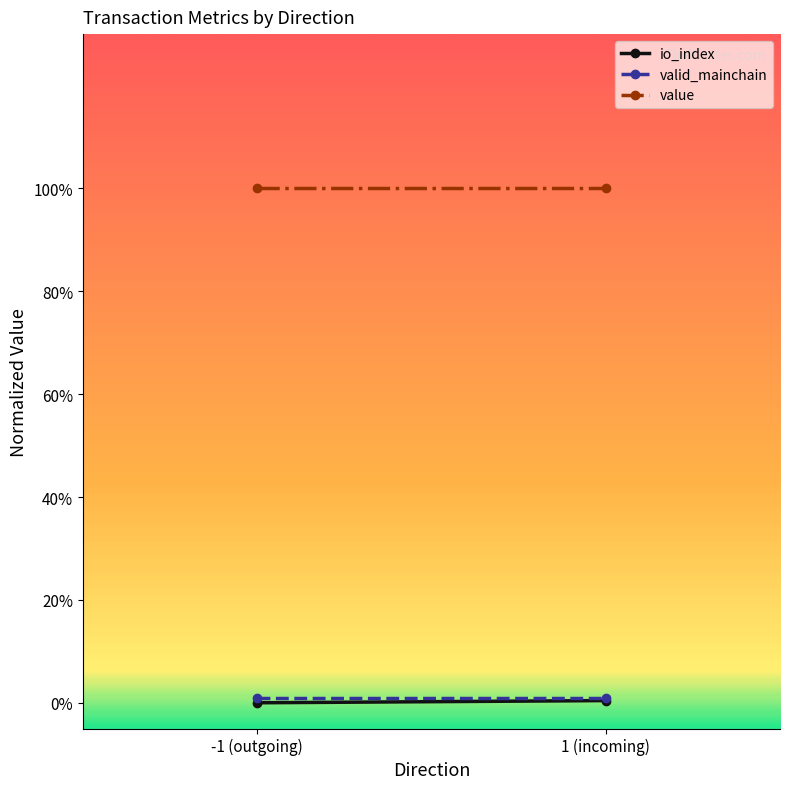

Which series has the widest spread of values?

io_index